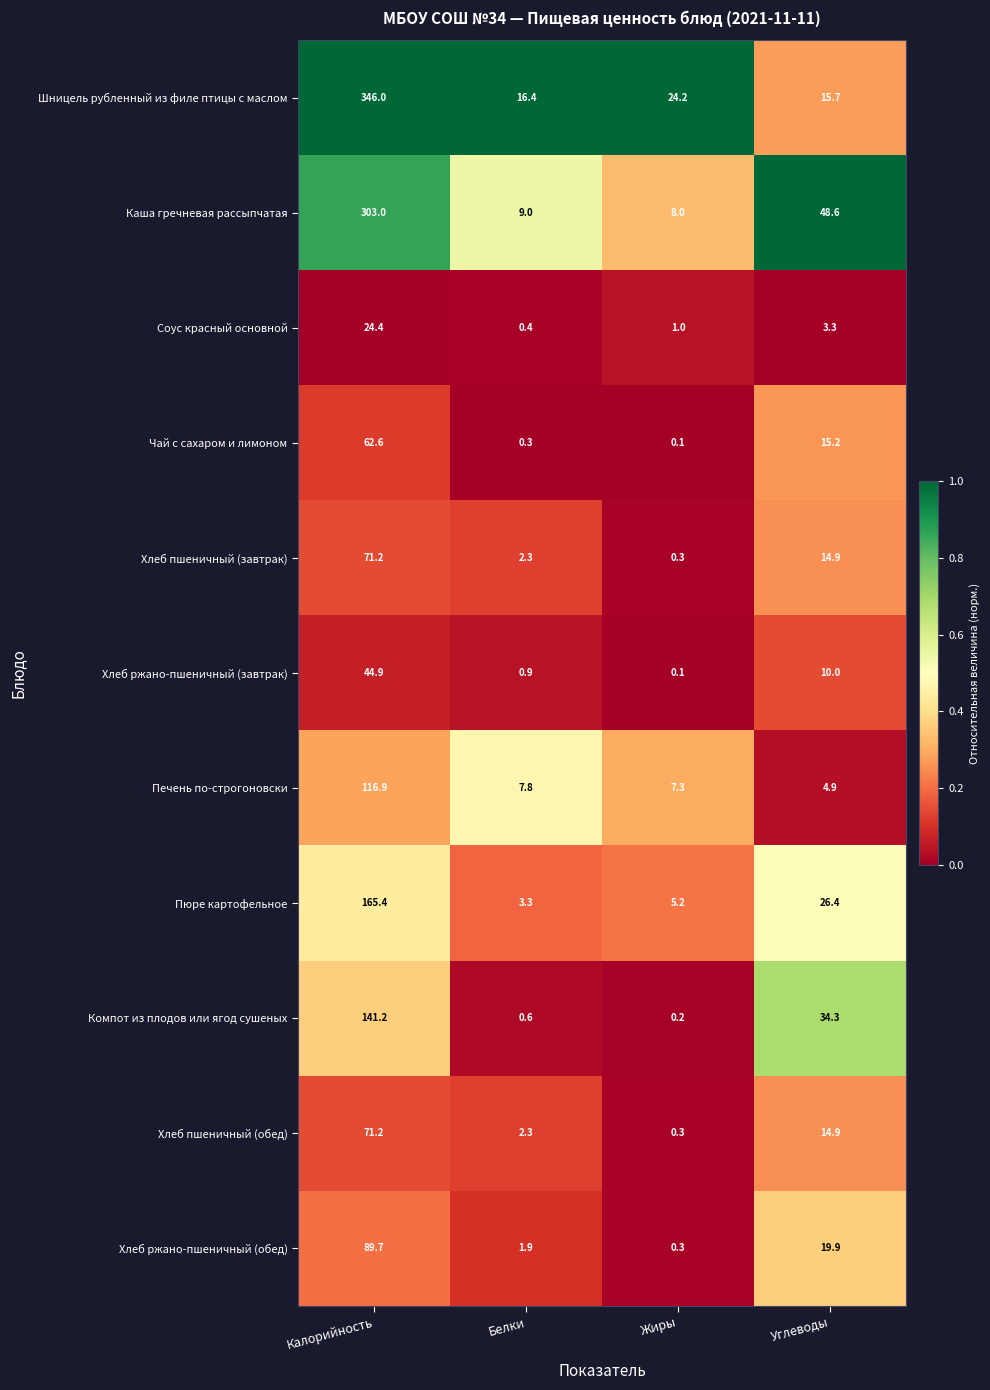

What value does the Пюре картофельное series have at Углеводы?

26.4